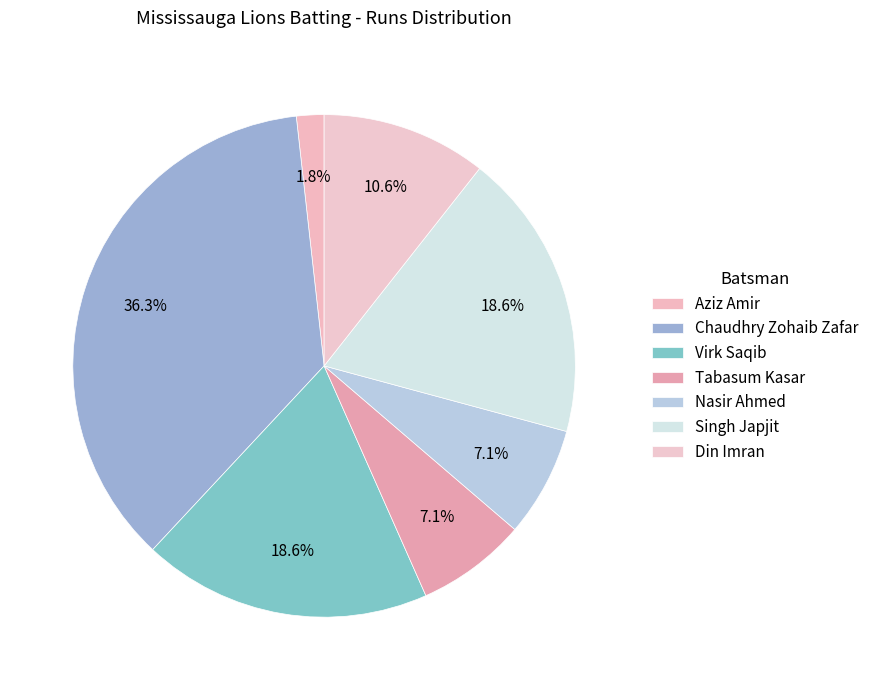

Count the number of slices in the pie.

7